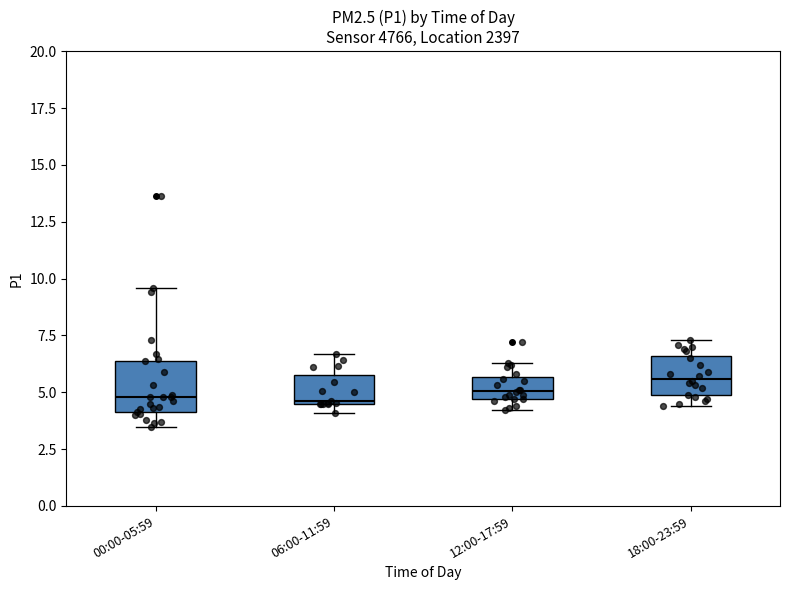

Reading left to right, transcribe this box plot: for each box, give where its median line is, the range the box spans, and where its two whiskers end, as read against the y-axis. The values are not printed on the chart, so give them approximately, as read against the axis.

00:00-05:59: median 5.0, box 4.0 to 6.5, whiskers 3.5 to 9.5
06:00-11:59: median 4.5, box 4.5 to 6.0, whiskers 4.0 to 6.5
12:00-17:59: median 5.0, box 4.5 to 5.5, whiskers 4.0 to 6.5
18:00-23:59: median 5.5, box 5.0 to 6.5, whiskers 4.5 to 7.5